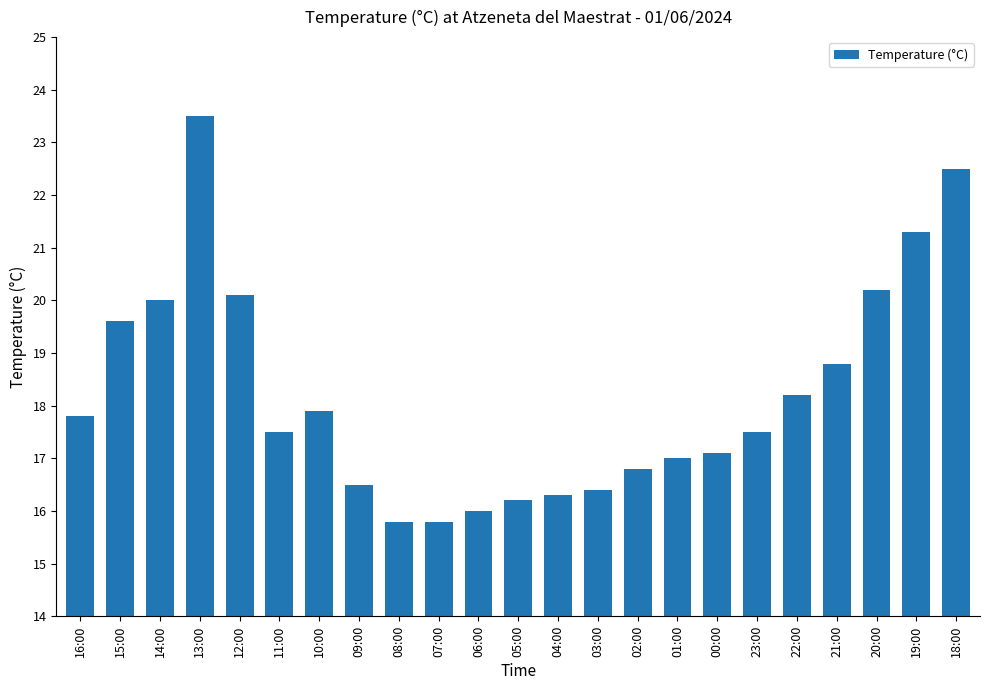

Is it true that the value at 20:00 is 20.2?

True